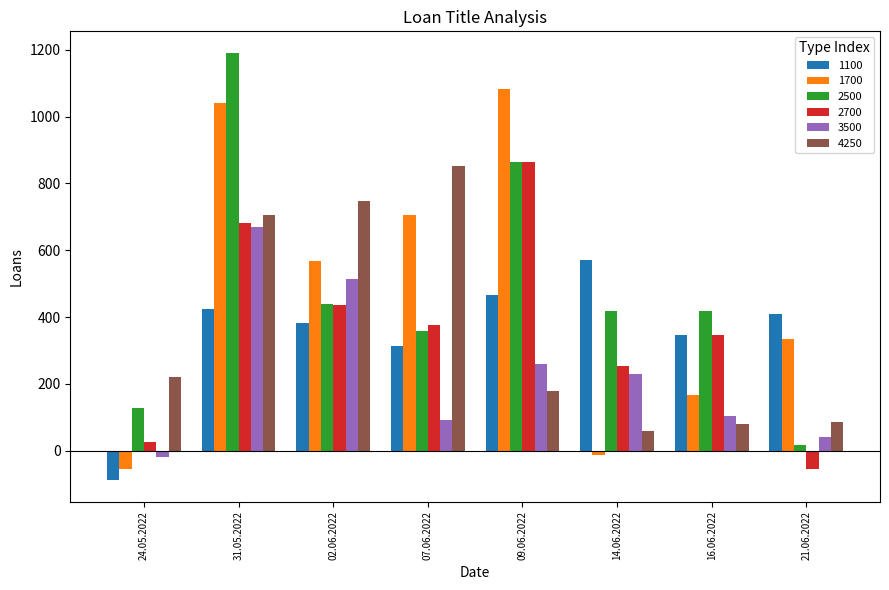

What is the sum of the 4250 values at 24.05.2022 and 21.06.2022?

305